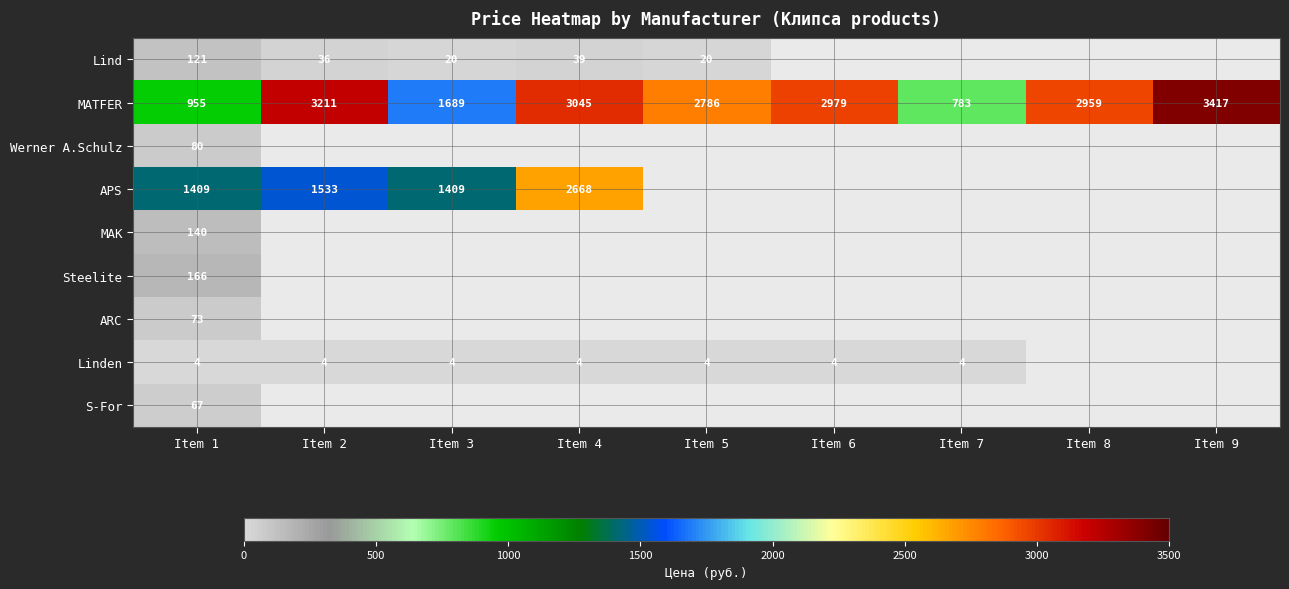

Is it true that Werner A.Schulz equals 80 at Item 1?

True